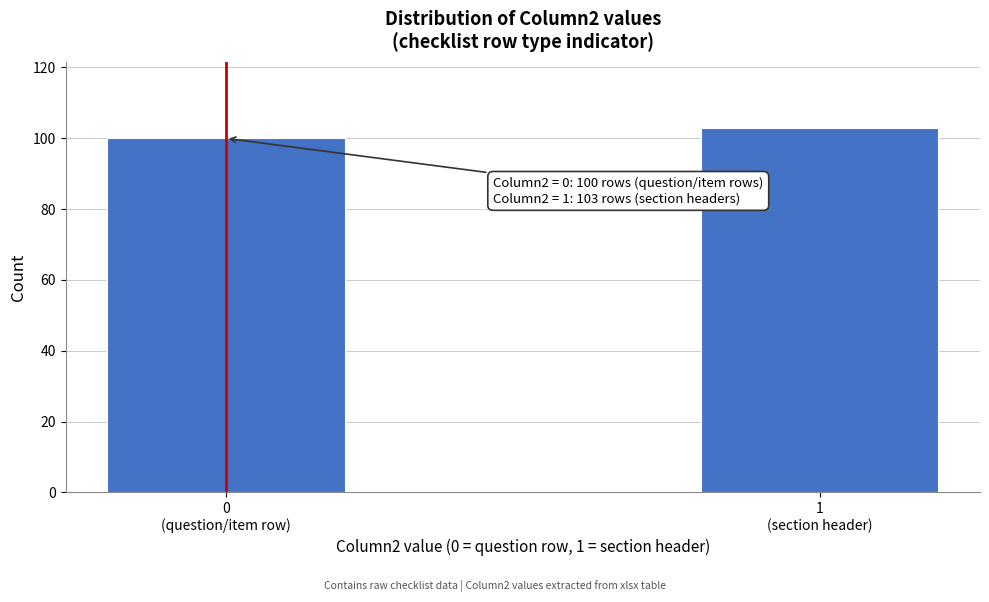

Reading right to left, extract all data points from this chart.

103	100